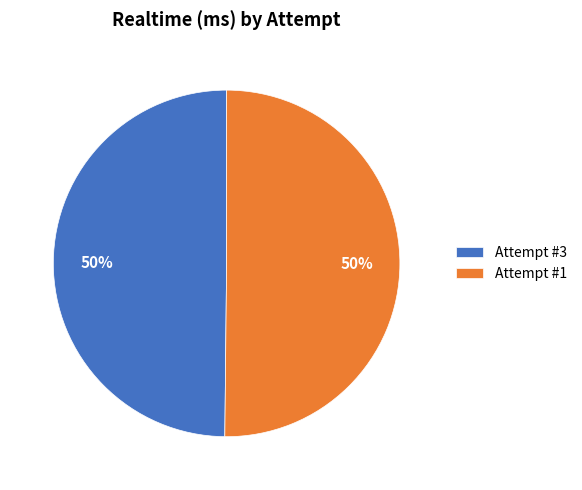

What is the ratio of the value at Attempt #1 to the value at Attempt #3?

1.0